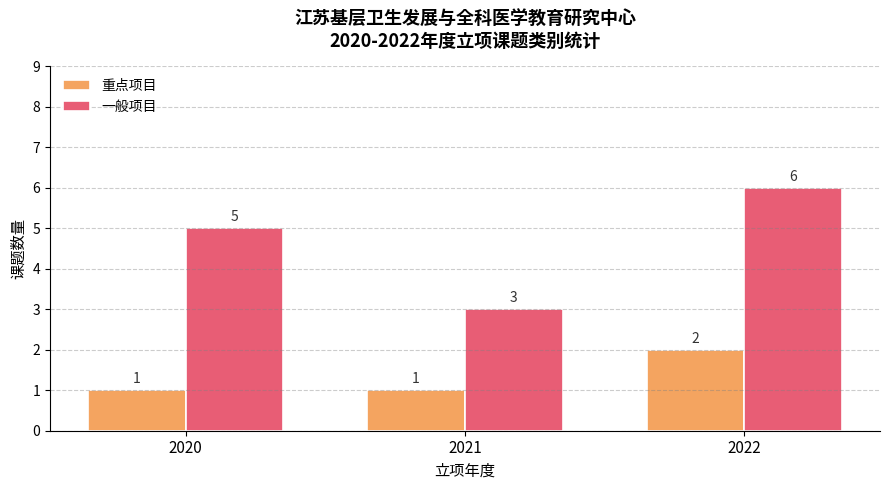

How many 一般项目 values are between 3 and 6?

3